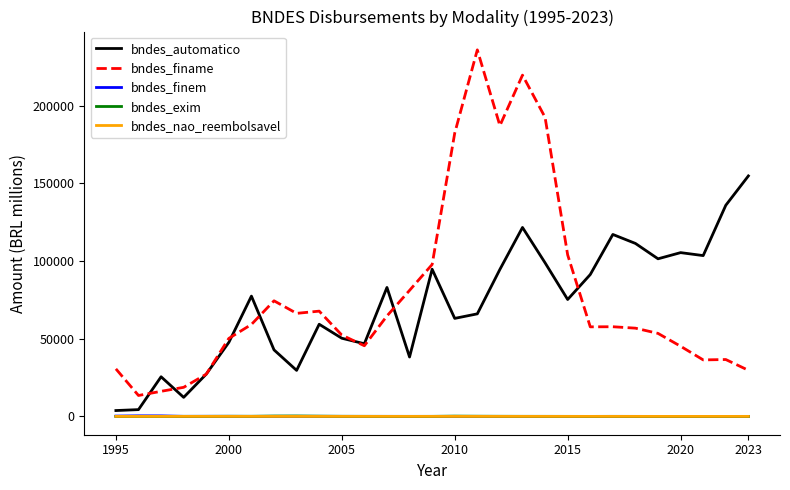

How many lines are shown in the chart?

5